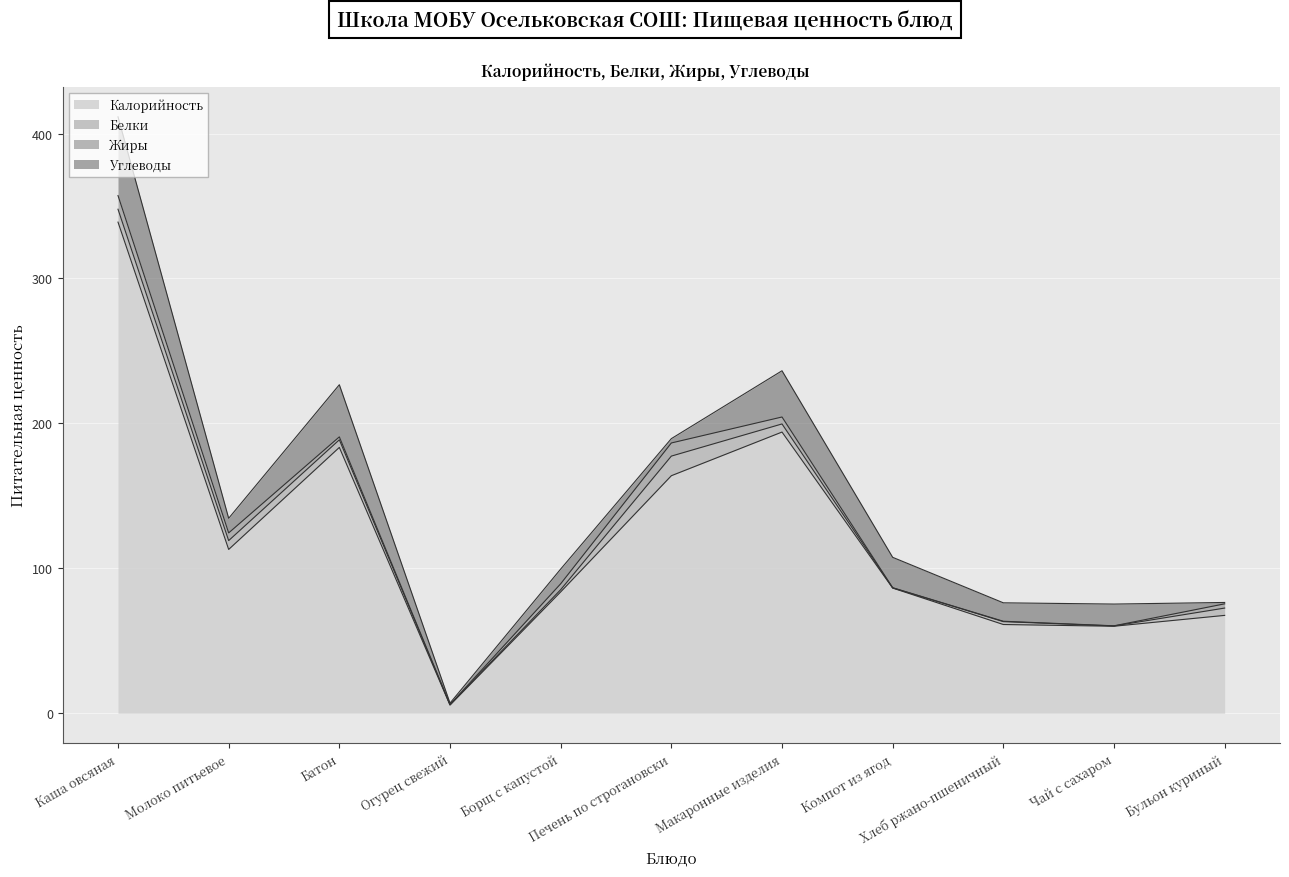

How many lines are shown in the chart?

4